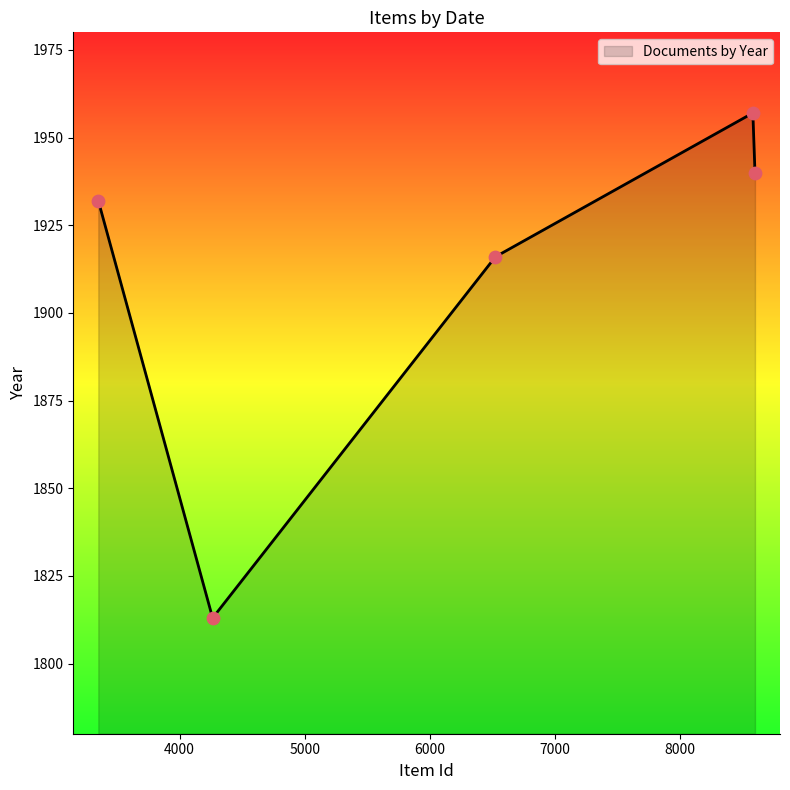

What is the greatest value displayed?

1957